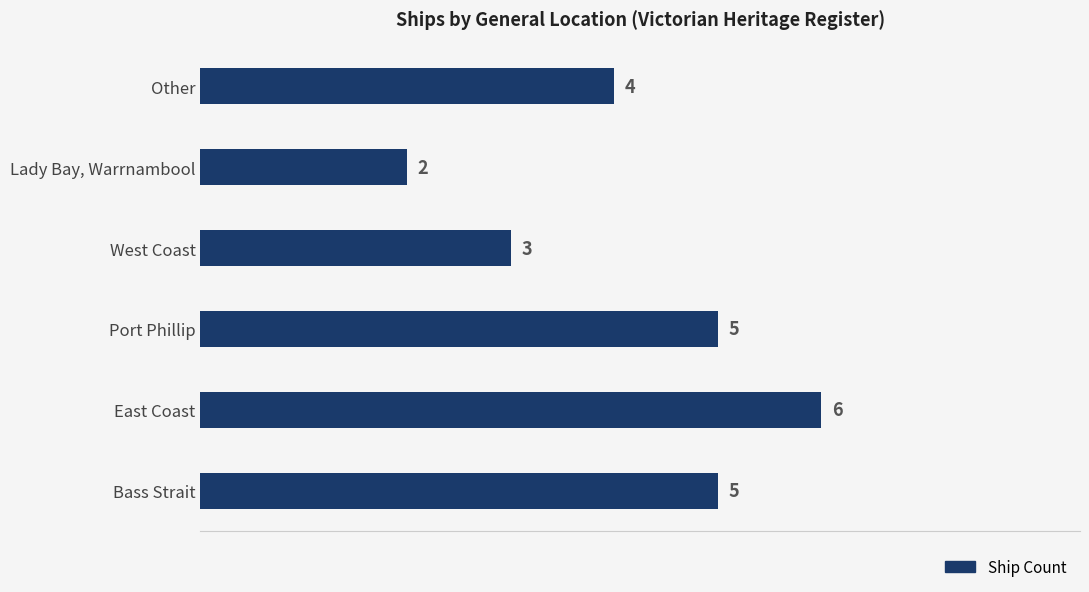

How many values are between 3 and 5?

4